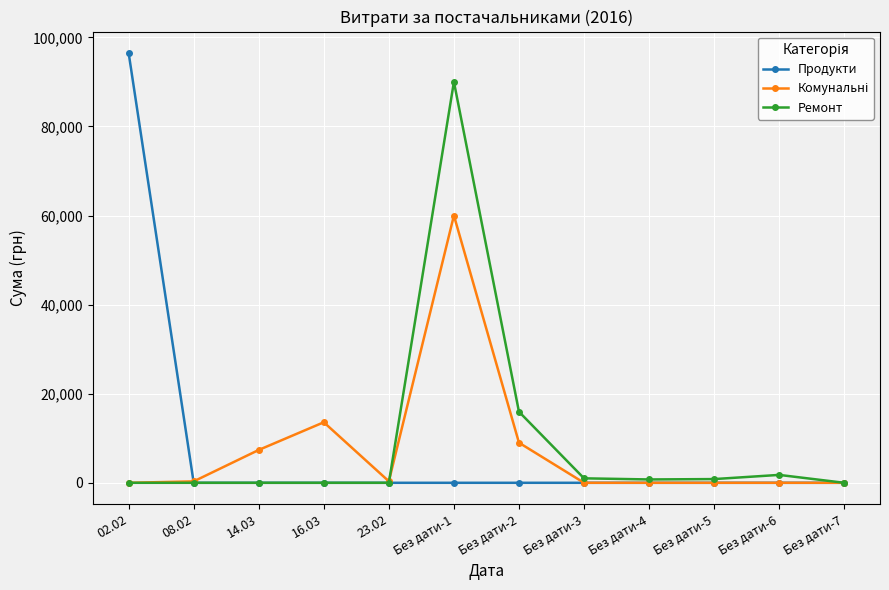

What is the value of the Ремонт point at the 7th from the left?

15950.0